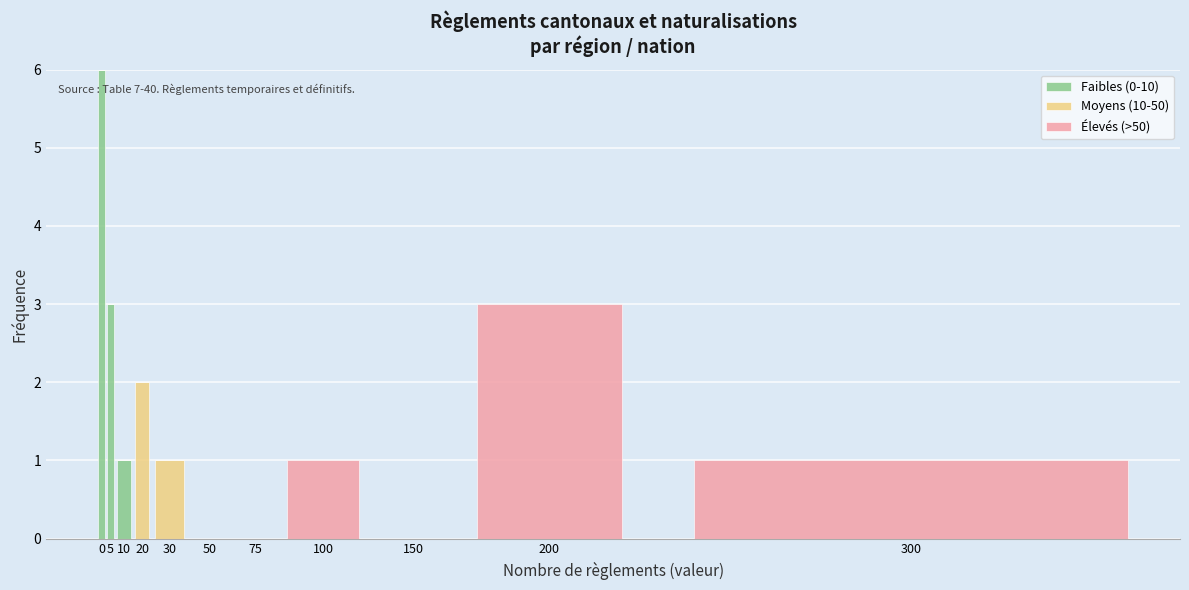

The Faibles (0-10) series shows 0 at 50. True or false?

True